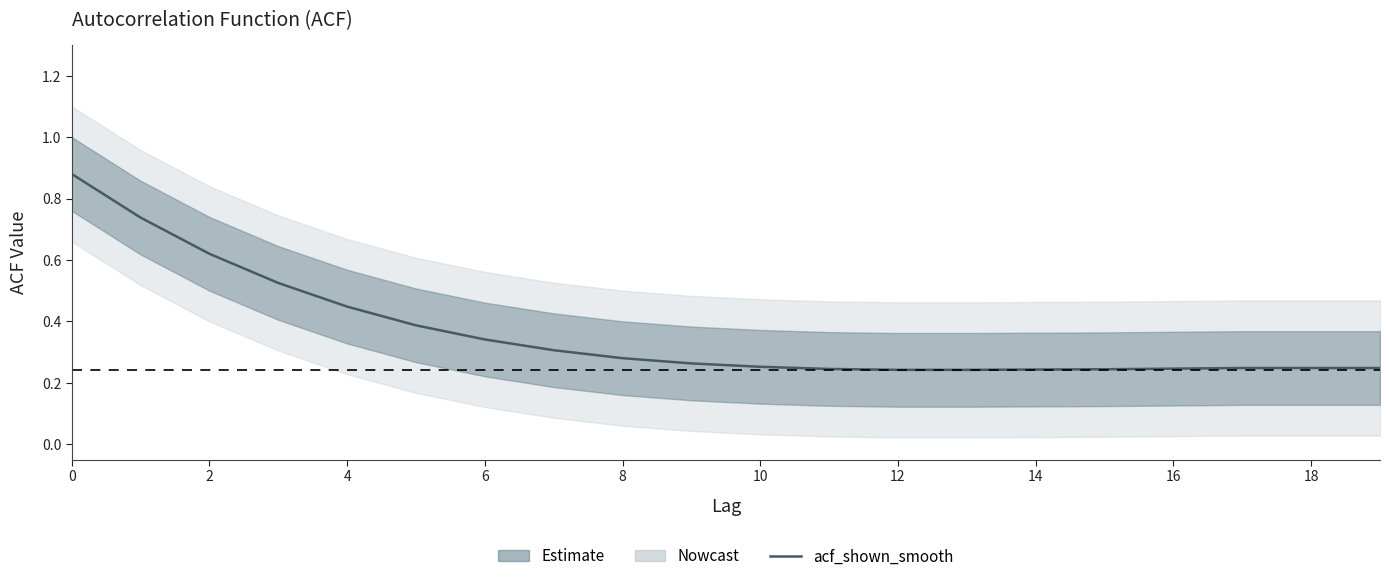

What is the value of the 8th point from the left?

0.3